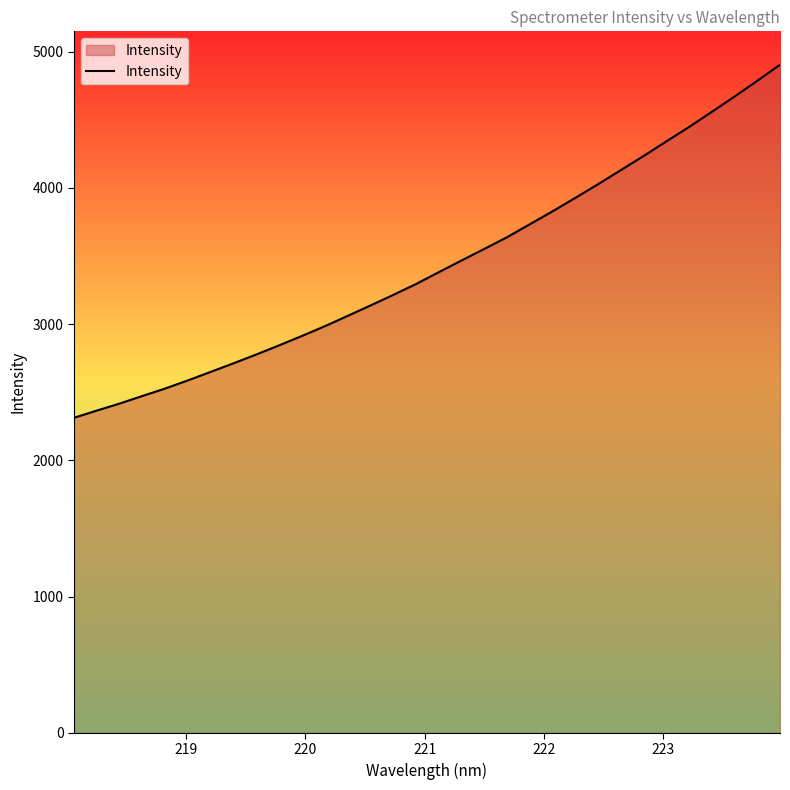

What is the difference between the maximum and minimum values?

2591.7